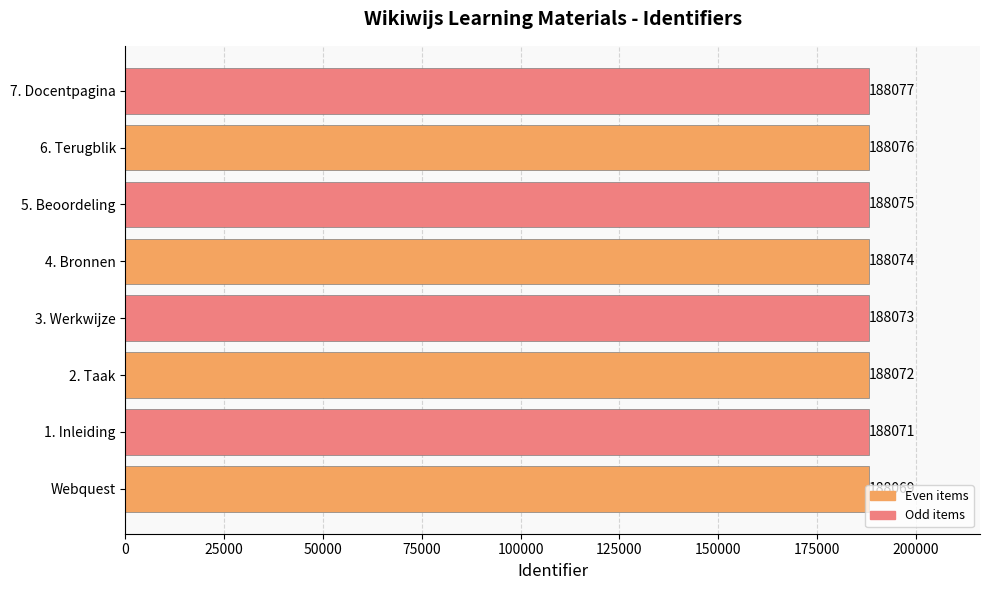

What is the change in value from 3. Werkwijze to 5. Beoordeling?

+2